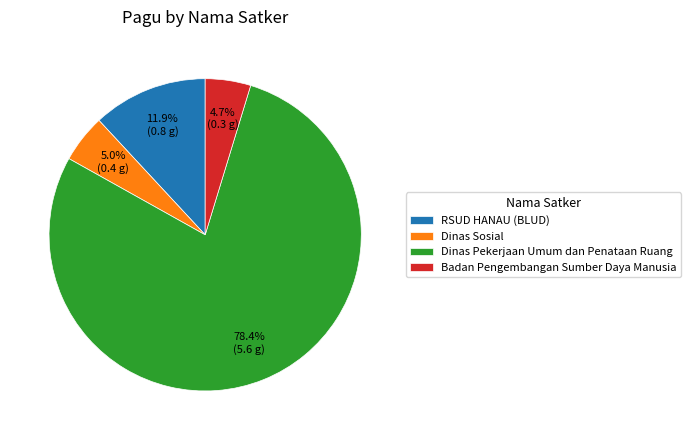

Approximately how many times larger is the value at RSUD HANAU (BLUD) compared to Badan Pengembangan Sumber Daya Manusia?

2.5